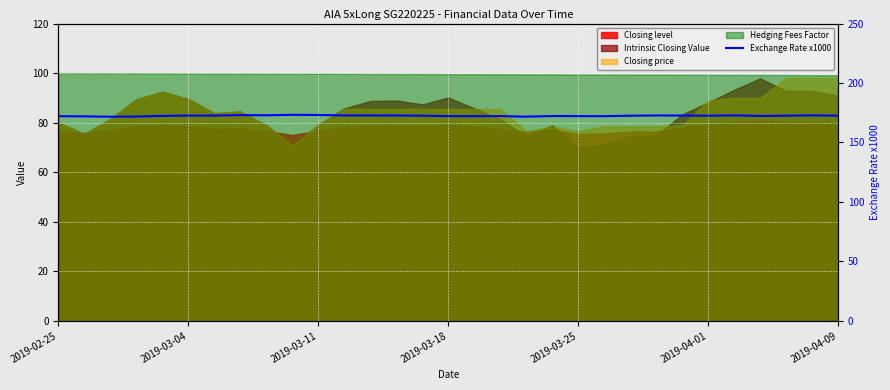

What is the greatest value displayed?

173.2